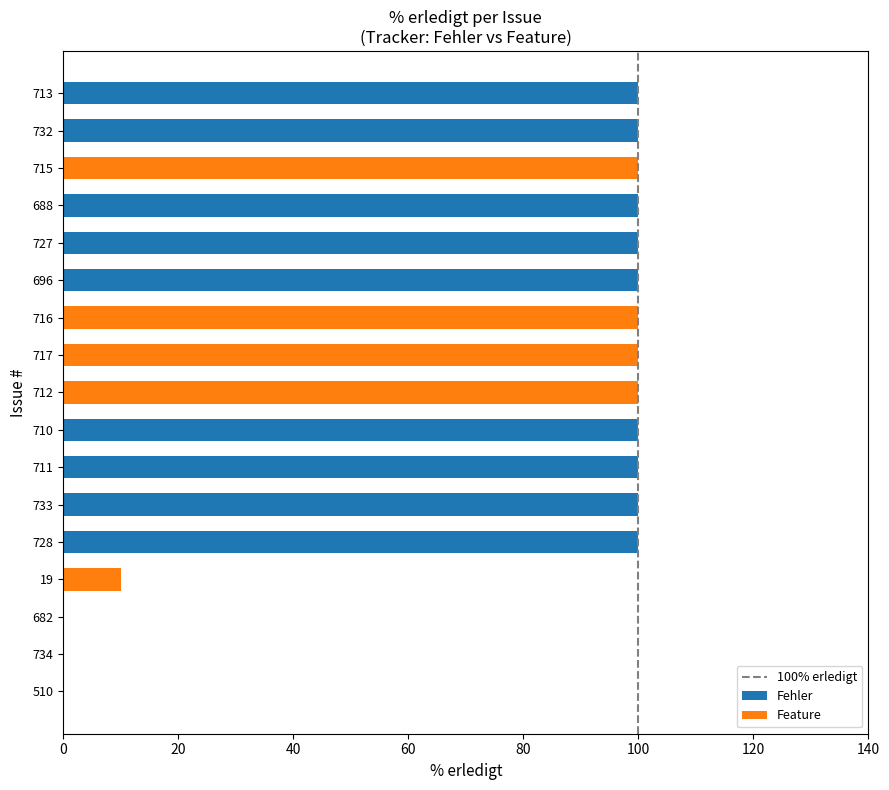

What is the total value across all series at 716?

100